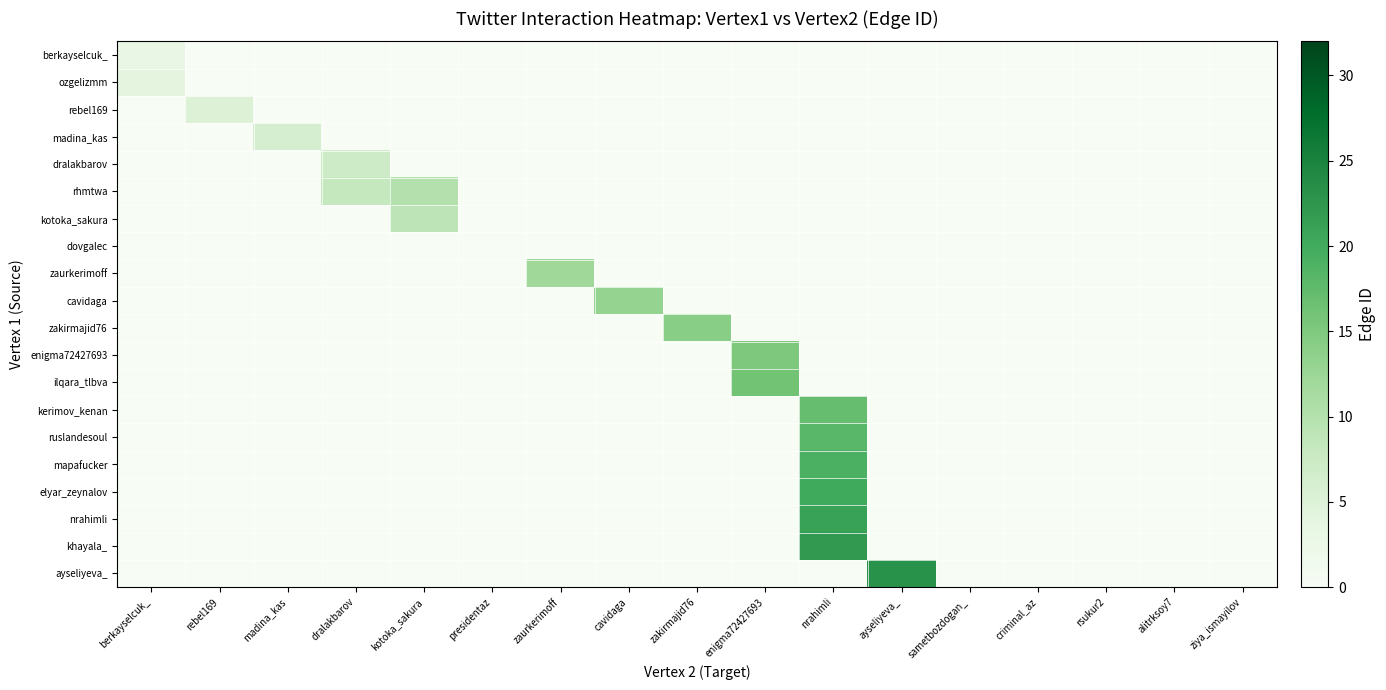

Which has a higher value, sametbozdogan_ or cavidaga?

sametbozdogan_